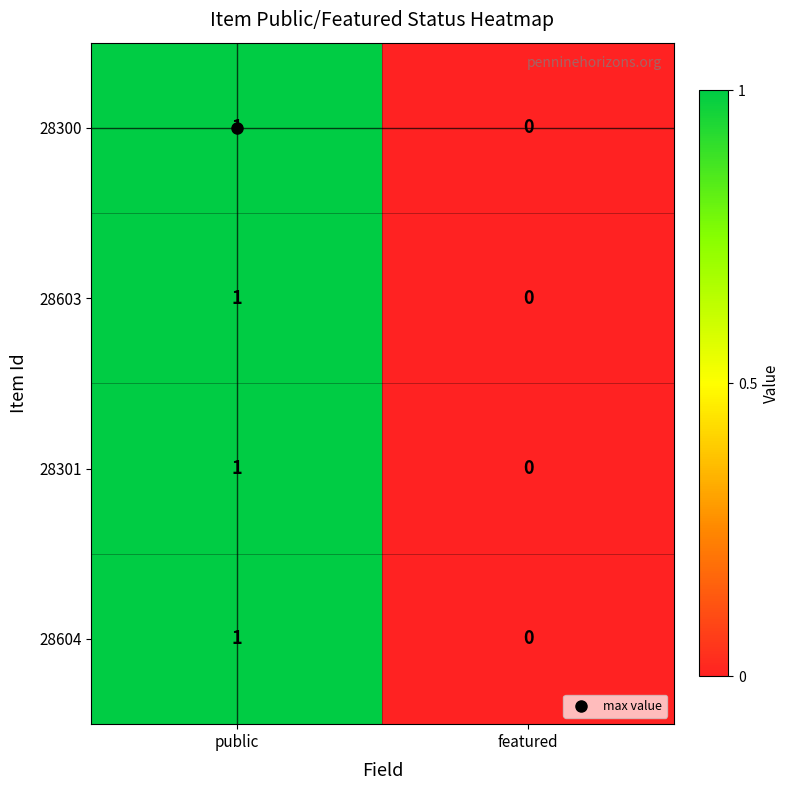

How many categories are shown in the chart?

2